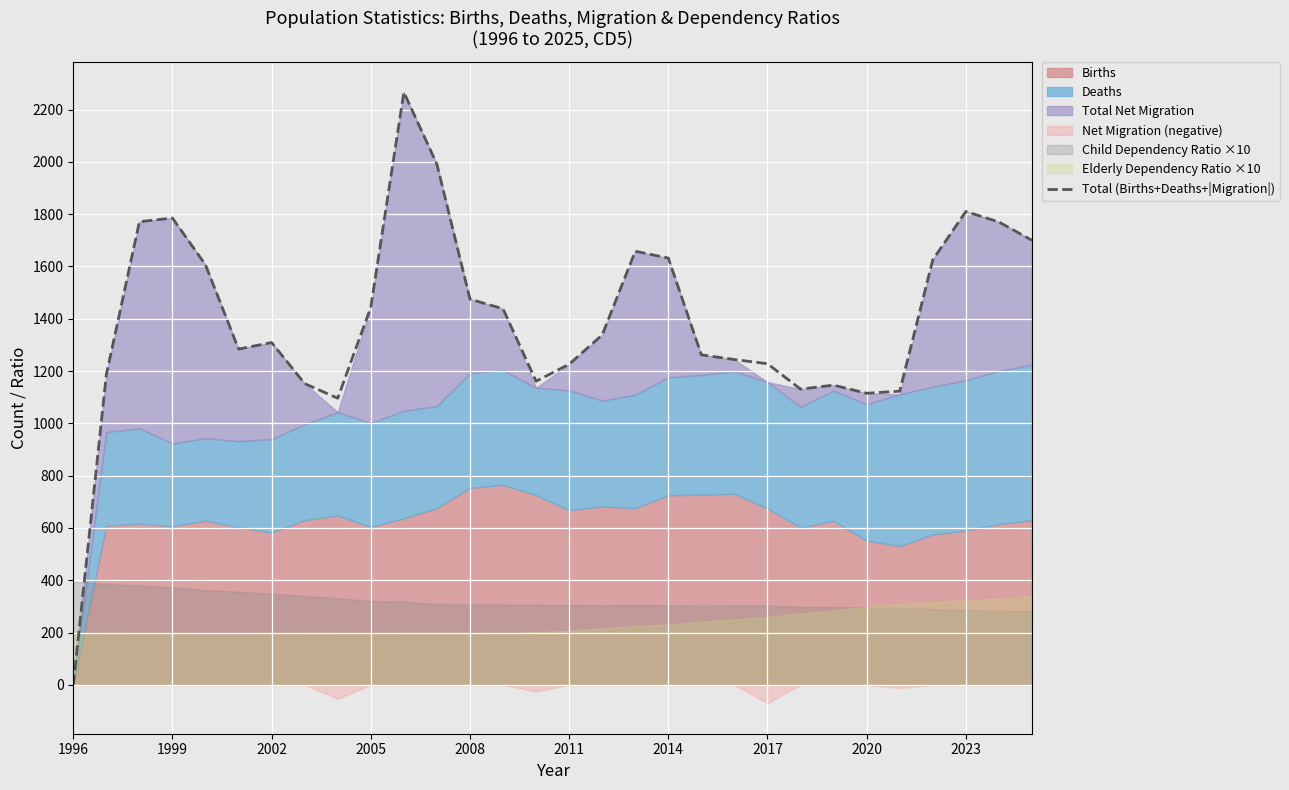

At which category does the chart reach its minimum across all series?

1996